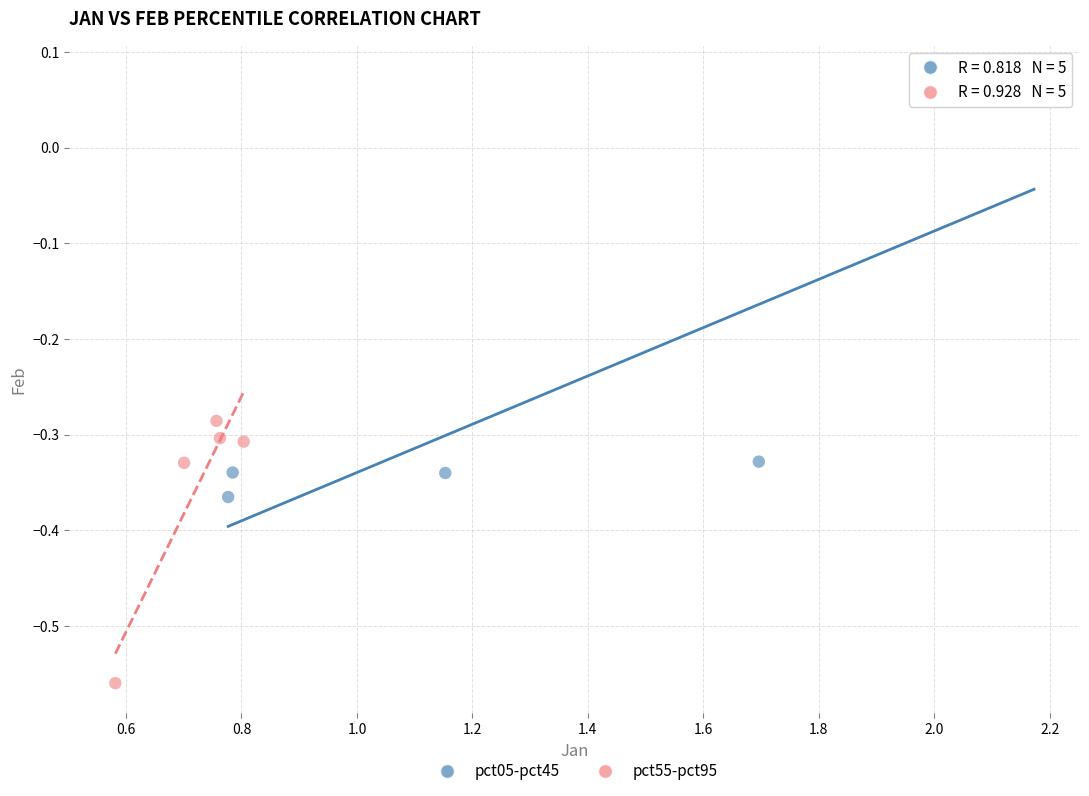

Which series reaches the minimum Y coordinate?

pct55-pct95